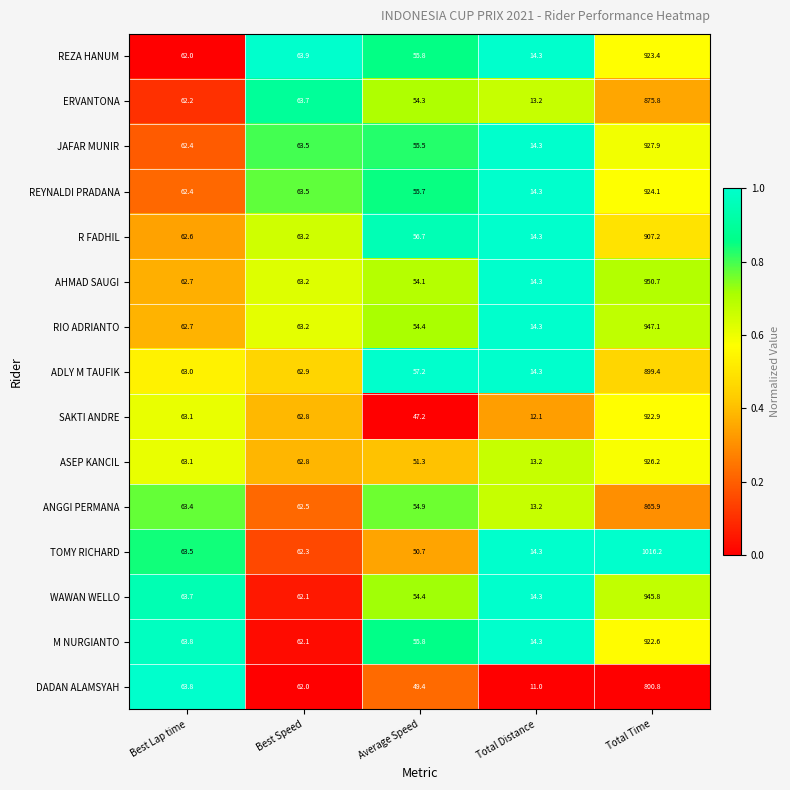

Which series changed the most between Best Lap time and Average Speed?

SAKTI ANDRE